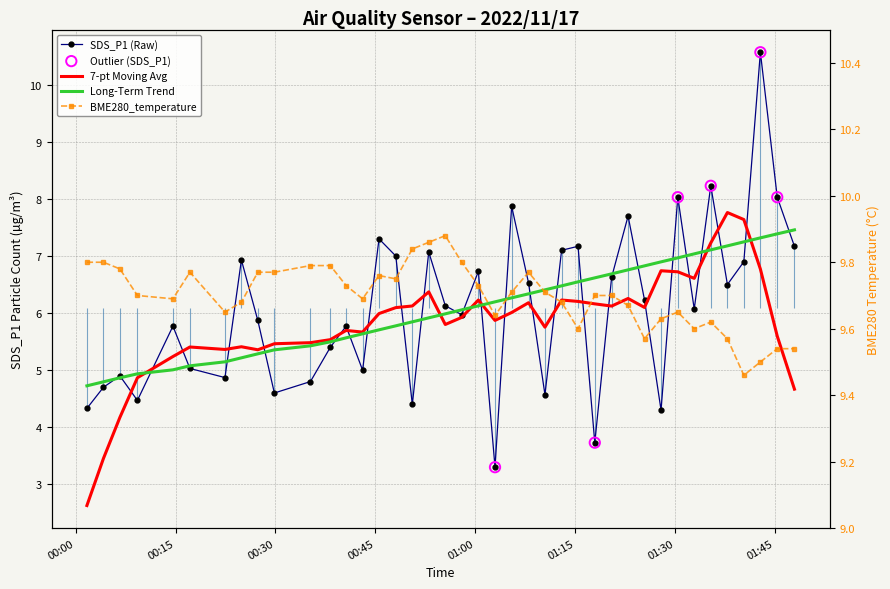

At which category is the sum across all series the highest?

2022/11/17 01:42:49